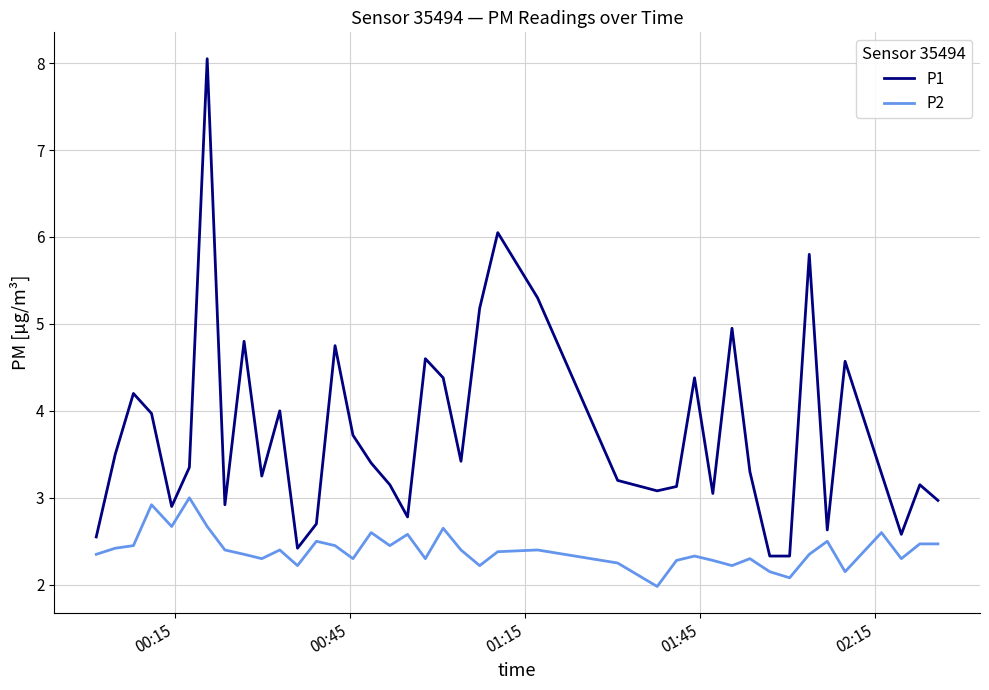

What is the lowest value of the P1 series?

2.3